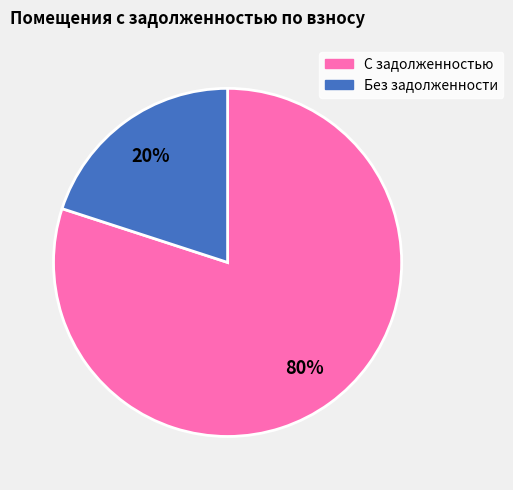

To the nearest percent, what is the difference between the largest and smallest slice percentages?

60%